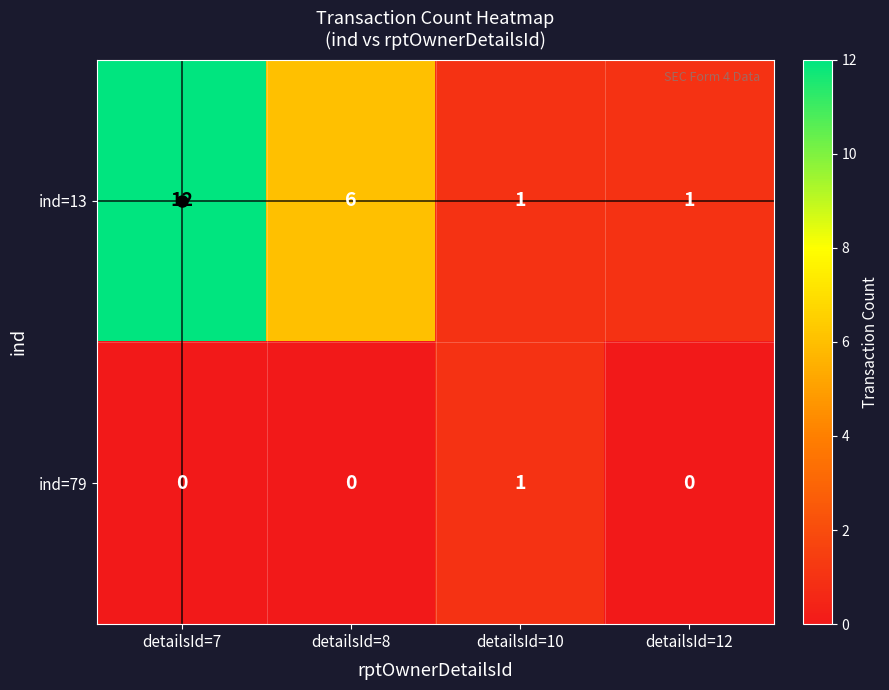

Count the number of categories in the chart.

4